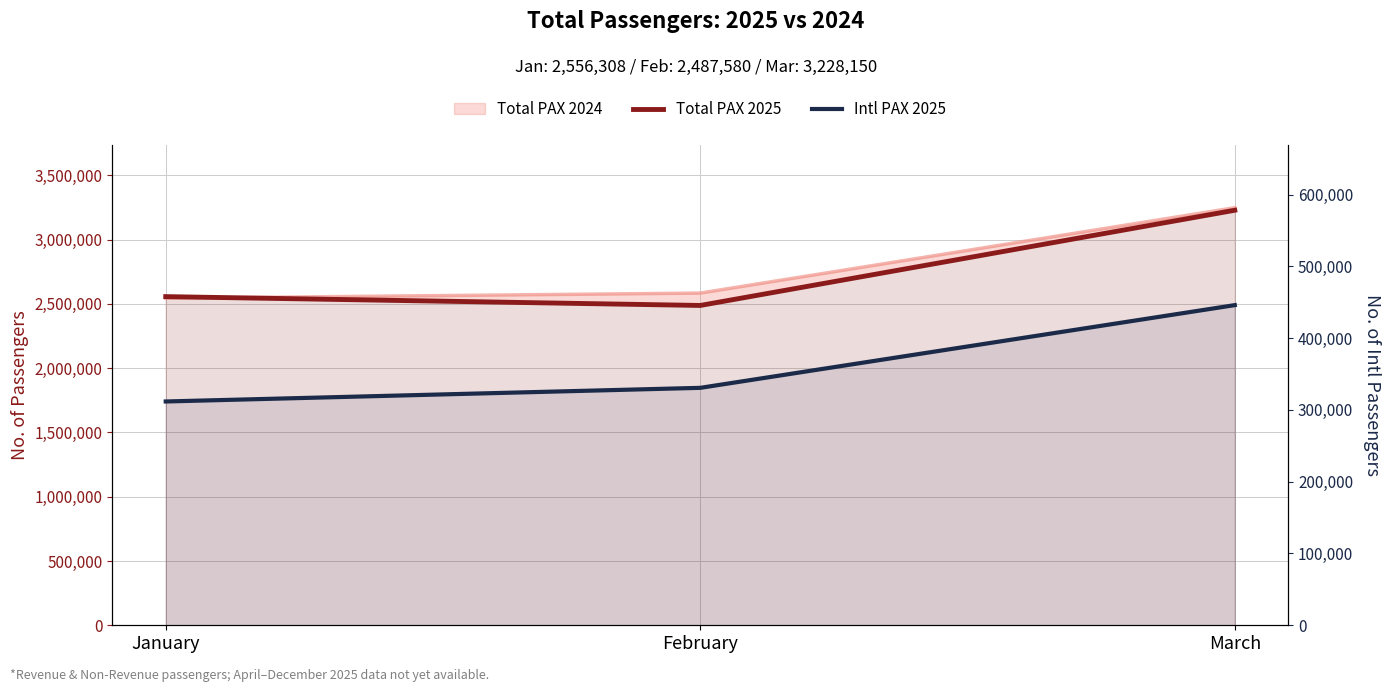

What is the difference between the maximum and minimum values in the Total PAX 2025 series?

740570